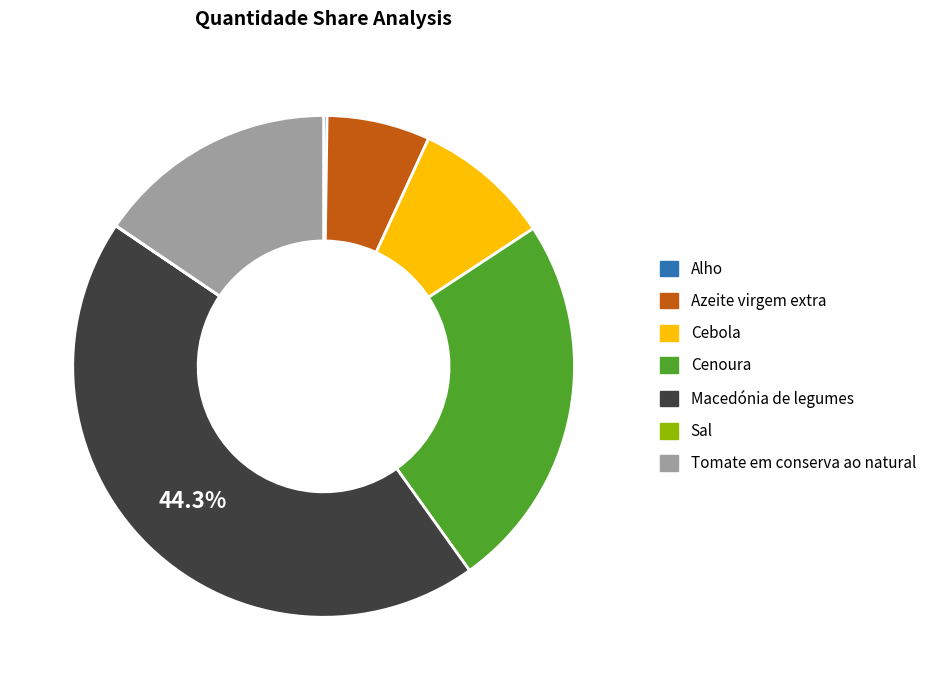

Combined, do Macedónia de legumes and Cebola account for over 50%?

Yes